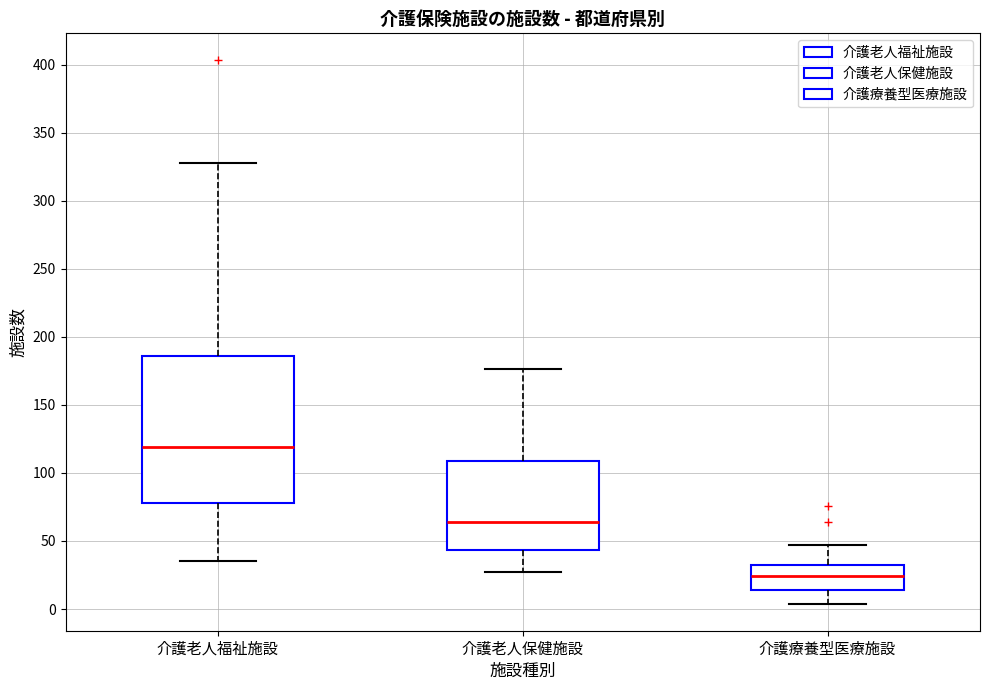

Reading left to right, transcribe this box plot: for each box, give where its median line is, the range the box spans, and where its two whiskers end, as read against the y-axis. The values are not printed on the chart, so give them approximately, as read against the axis.

介護老人福祉施設: median 120, box 80 to 185, whiskers 35 to 330
介護老人保健施設: median 65, box 45 to 110, whiskers 25 to 175
介護療養型医療施設: median 25, box 15 to 30, whiskers 5 to 45